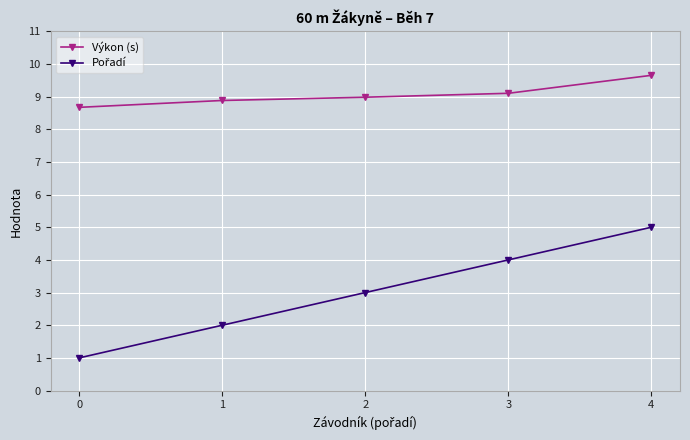

What is the difference between the maximum and minimum values in the Výkon (s) series?

1.0